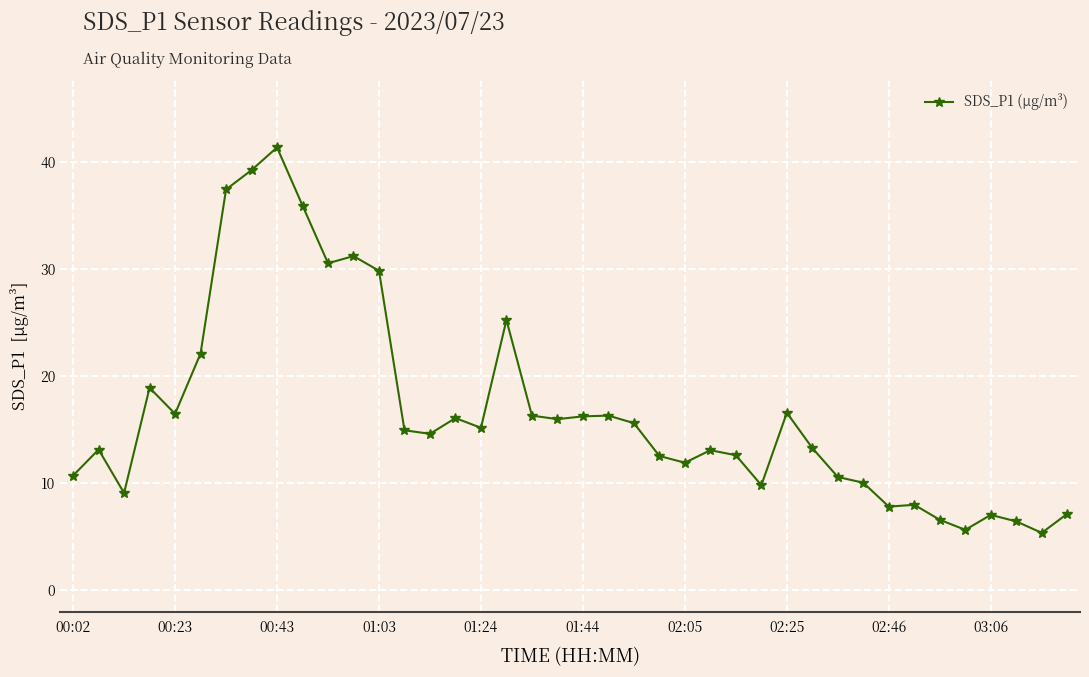

True or false: there are more than 2 points higher than both neighbors.

True